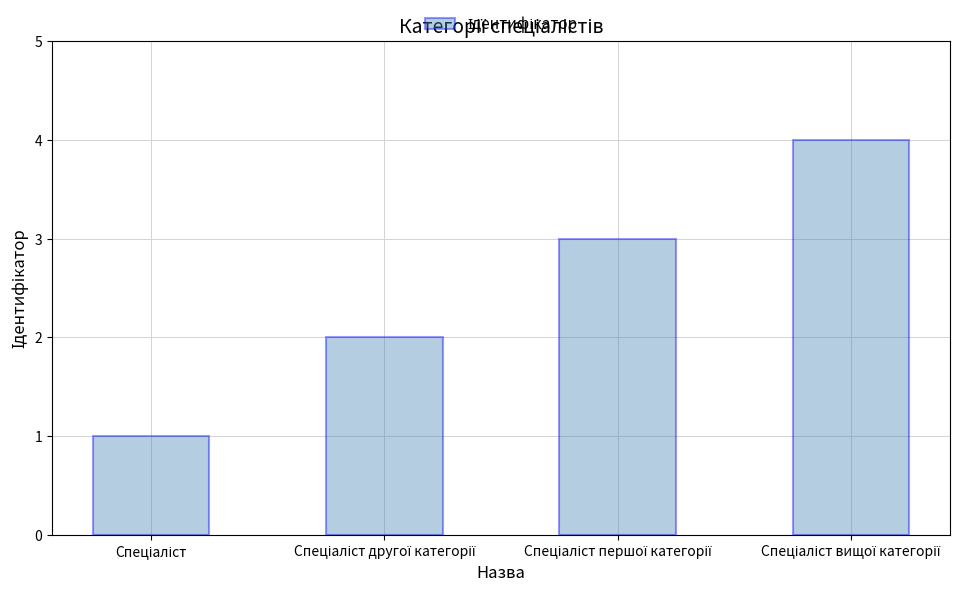

What is the maximum value shown in the chart?

4